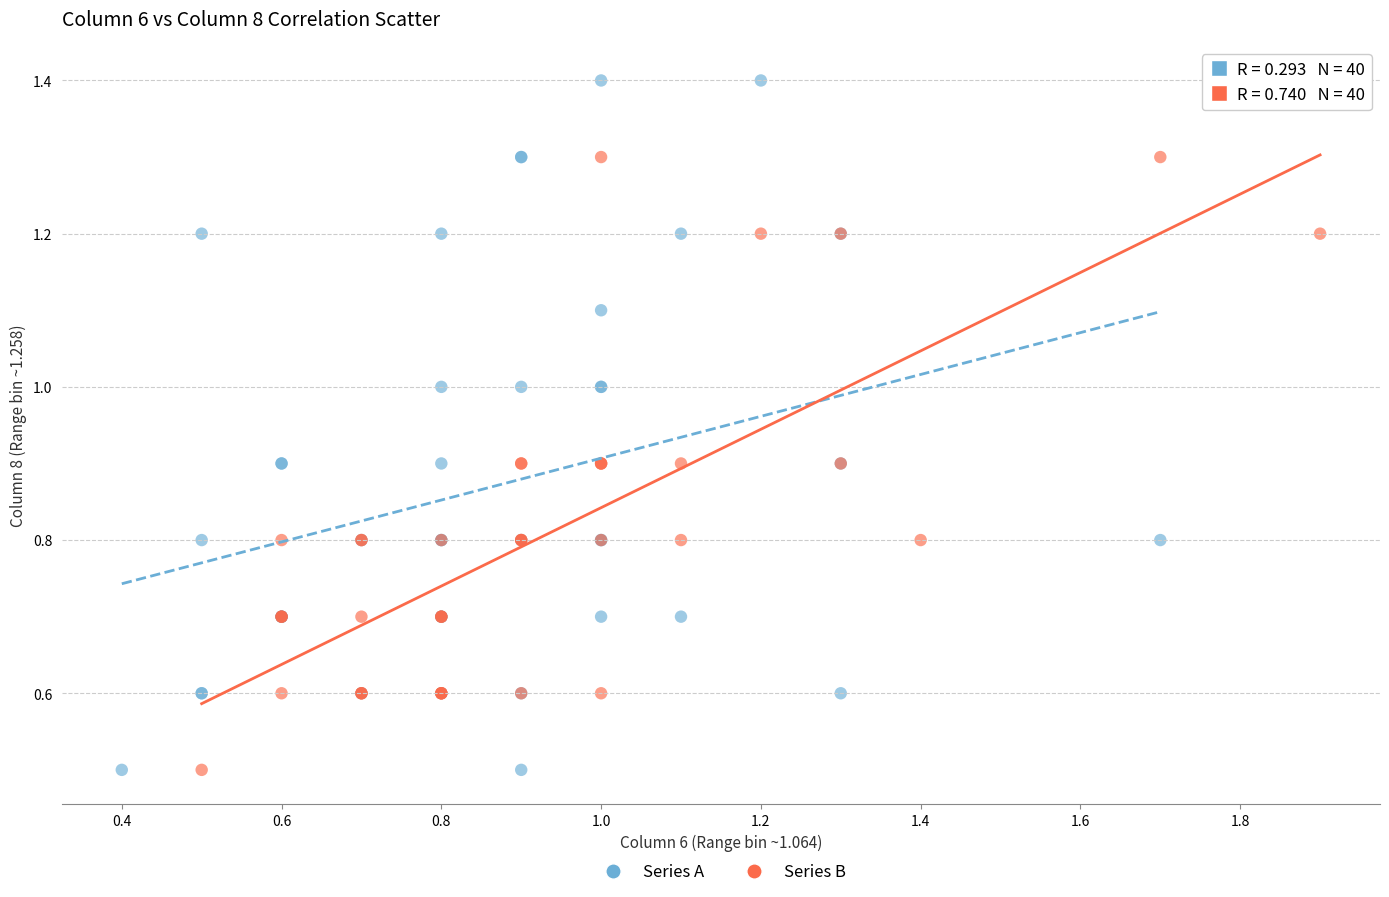

Which series contains the highest Y value?

Series A